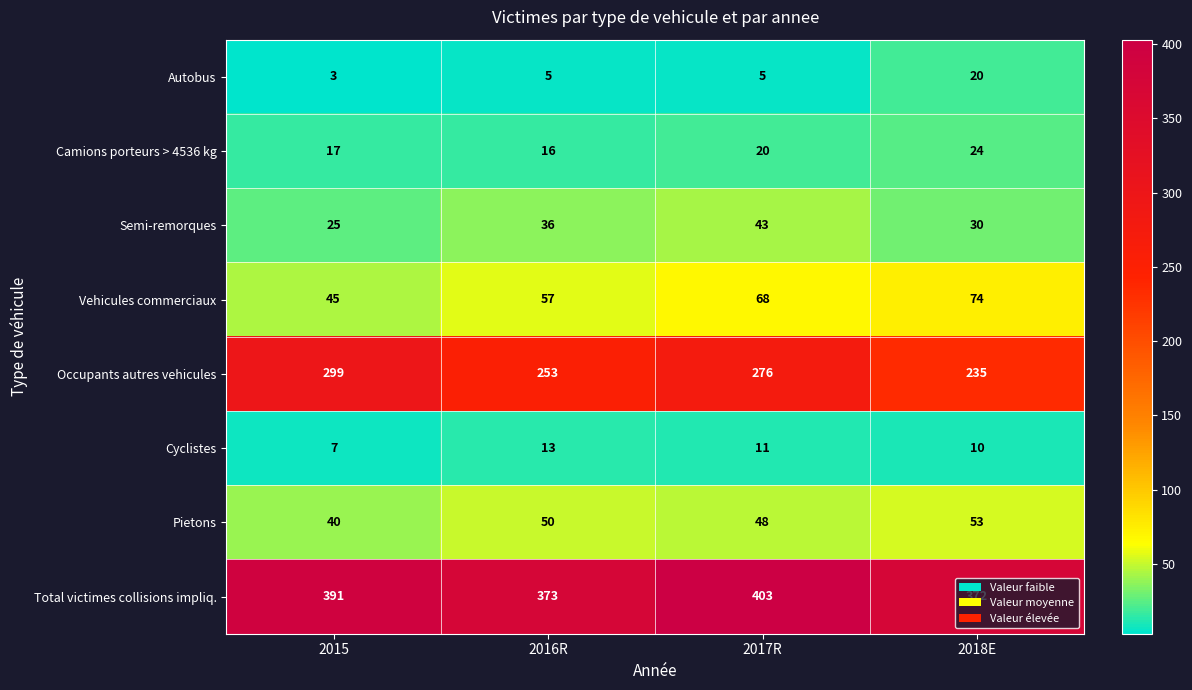

What is the sum of all Pietons values?

191